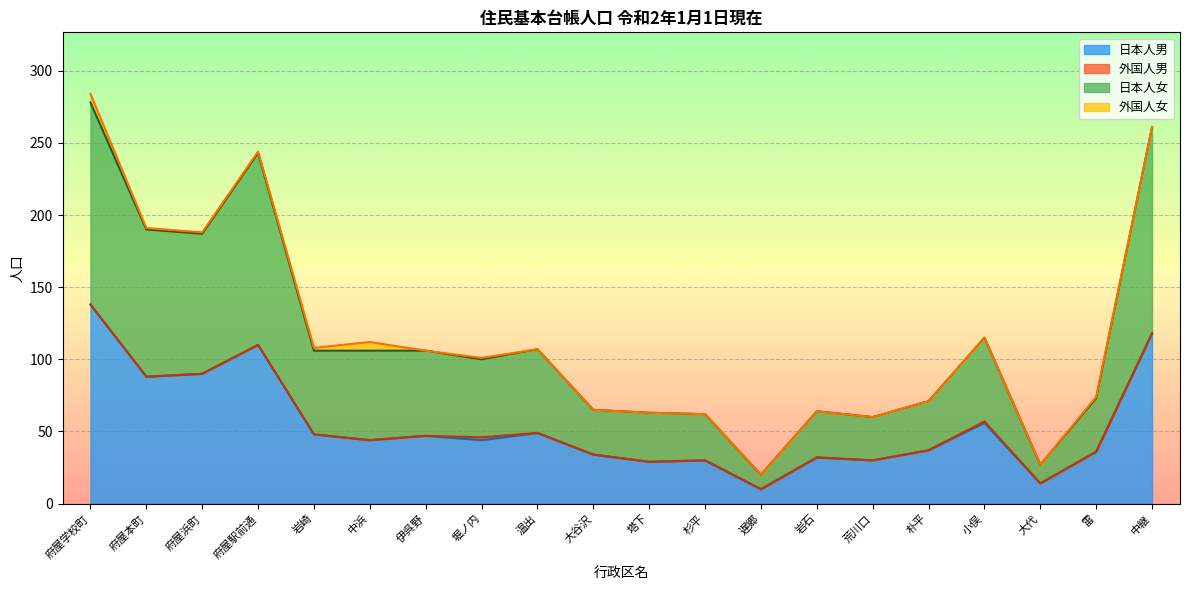

True or false: 日本人男 has a value of 36 at 雷.

True